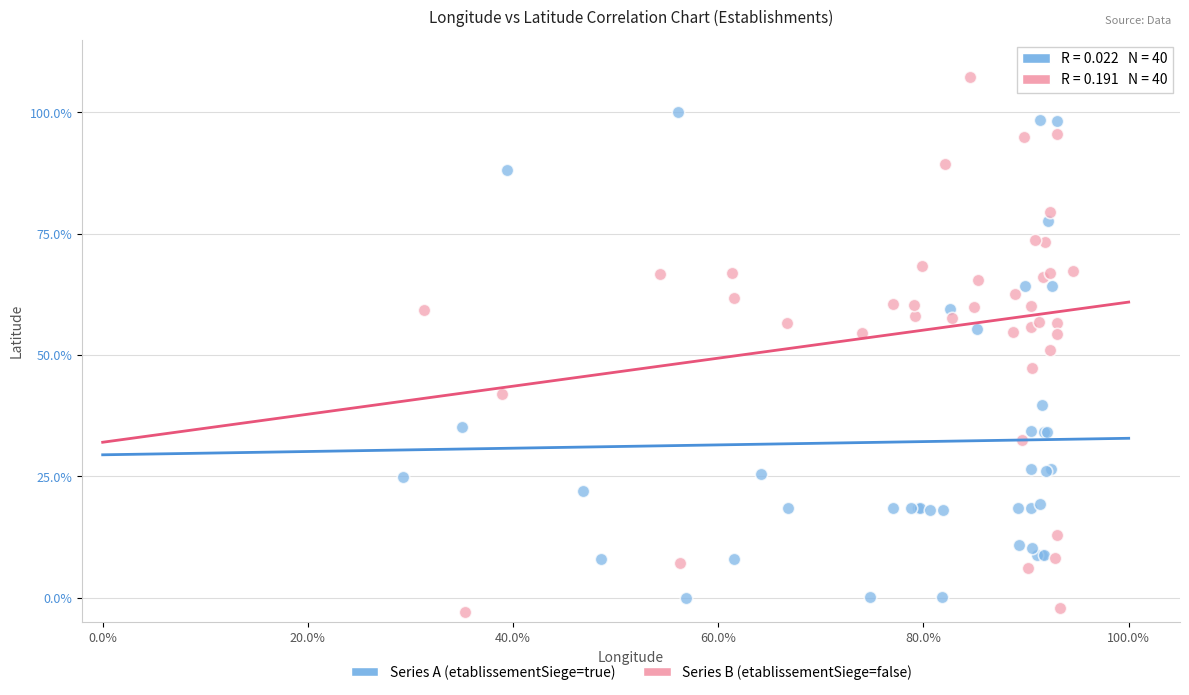

Which series has the largest Y range (max minus min)?

Series B (etablissementSiege=false)